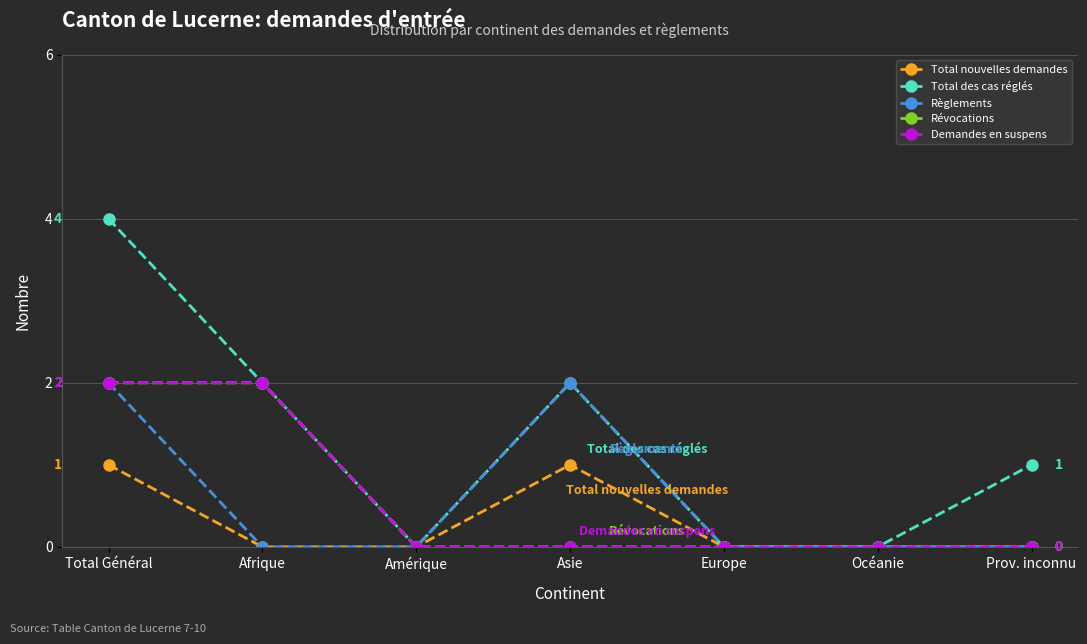

How many lines are shown in the chart?

5